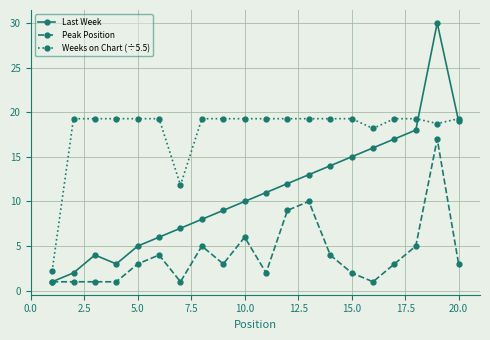

List the series in order of their overall mean, highest first.

Weeks on Chart (÷5.5), Last Week, Peak Position